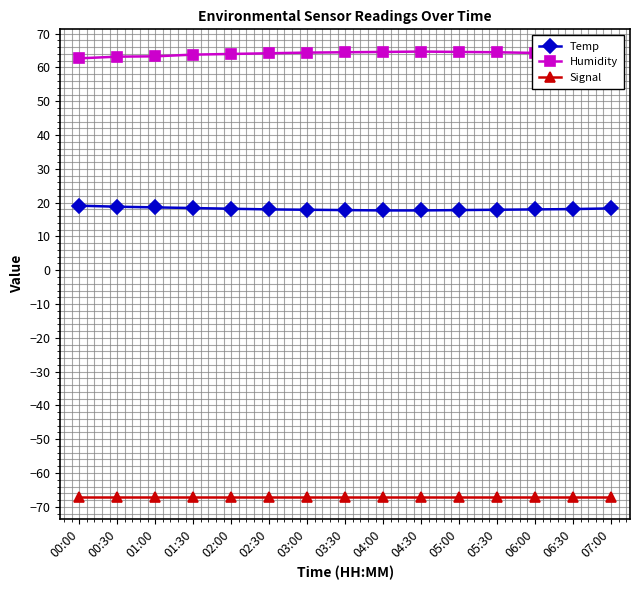

What is the spread (max minus min) of values at 03:00?

131.4